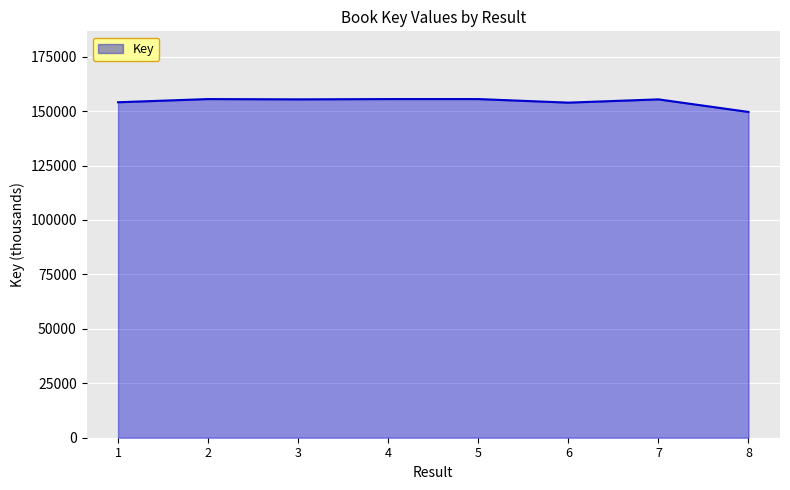

What is the approximate value at 3?

155402.4